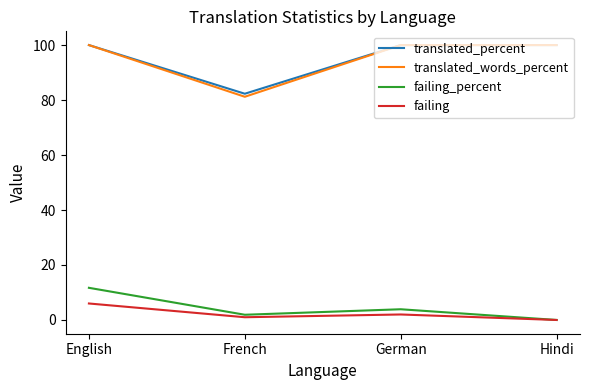

Reading right to left, list all the values displayed in this chart.

translated_percent: 100.0	100.0	82.3	100.0
translated_words_percent: 100.0	100.0	81.2	100.0
failing_percent: 0.0	3.9	1.9	11.7
failing: 0.0	2.0	1.0	6.0